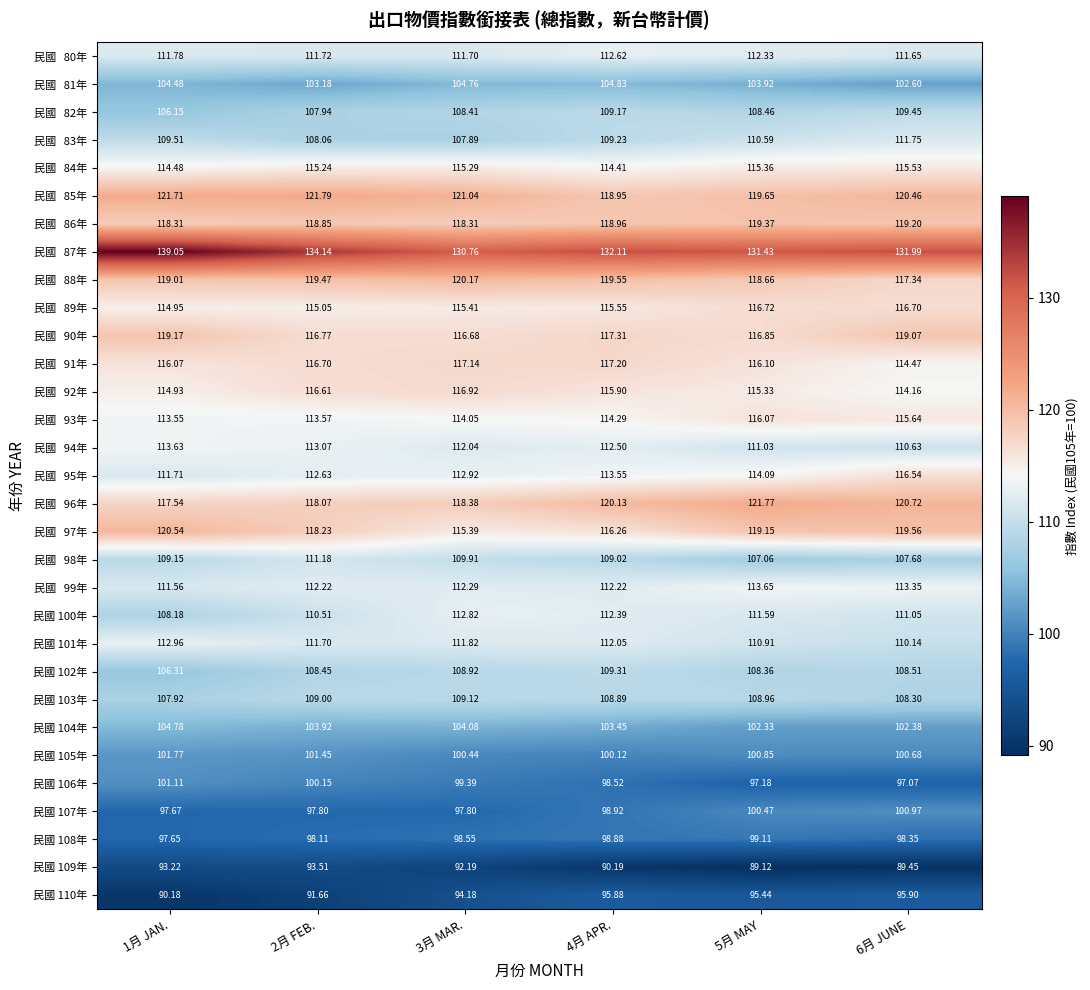

Is the value of 民國 110年 at 1月 JAN. greater than the value of 民國 101年 at 6月 JUNE?

No